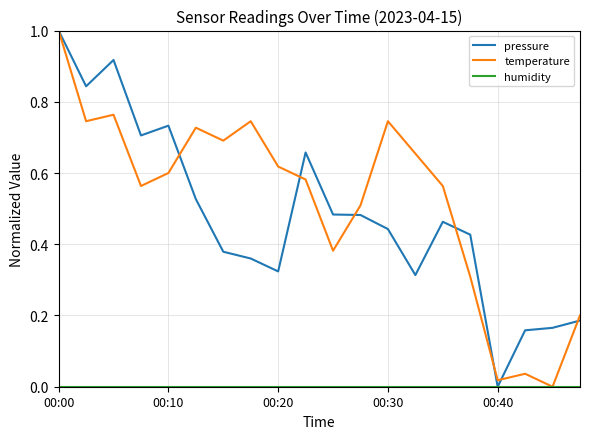

What is the highest value of the pressure series?

1.0